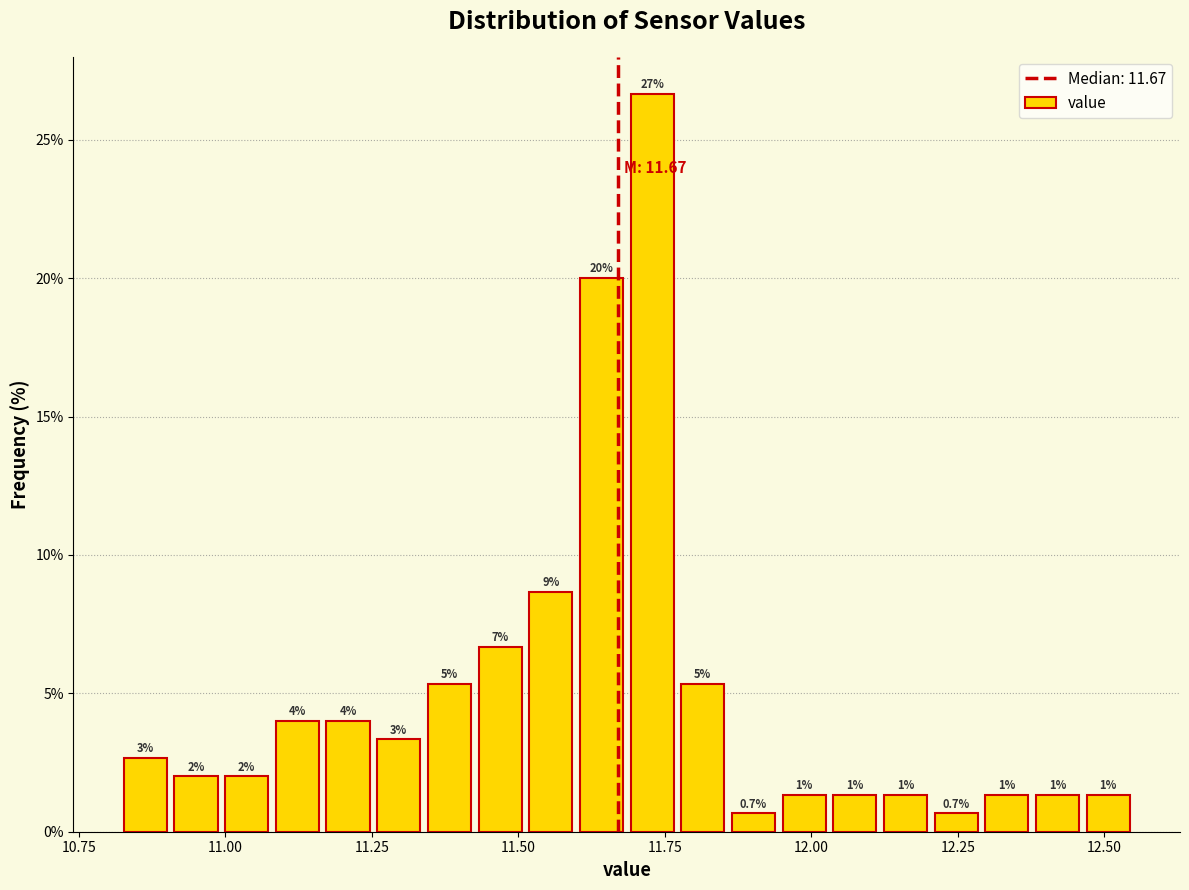

Read against the x-axis, roughly where is the centre of the tallest bar?

11.75